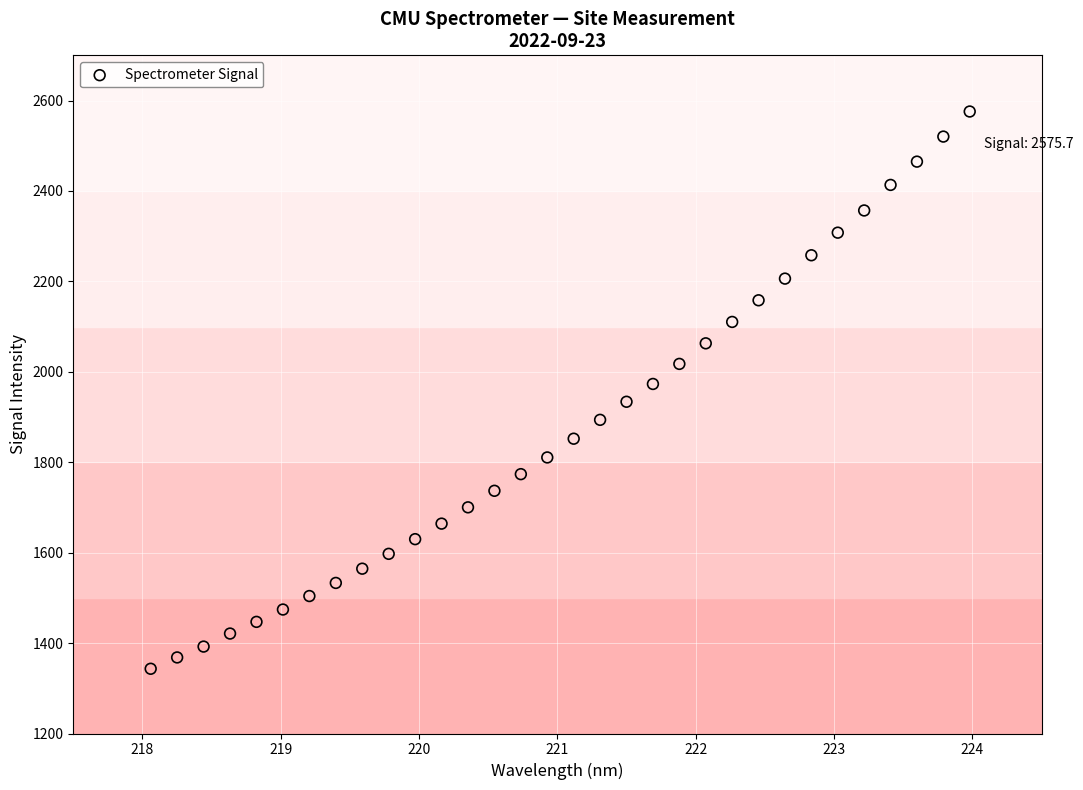

What is the range of Y values (max minus min)?

1232.6